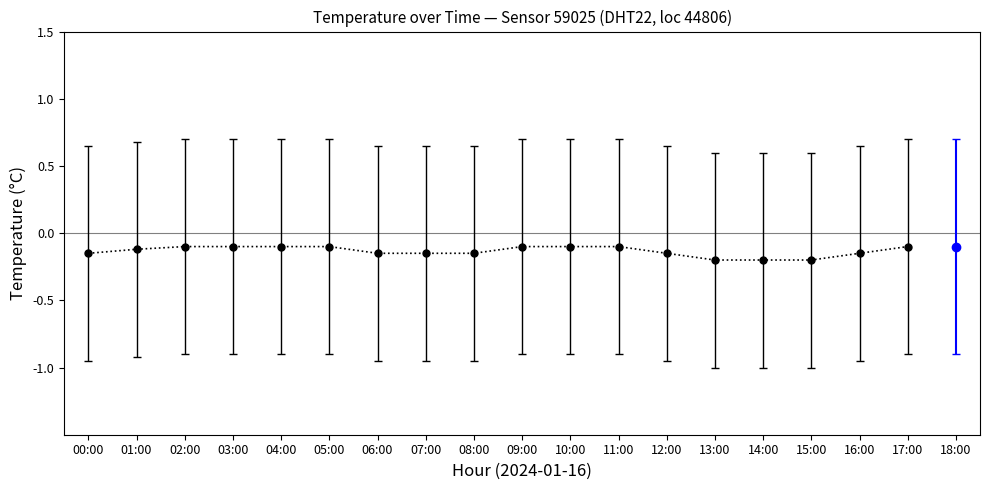

What is the difference between the second highest and minimum values?

0.1